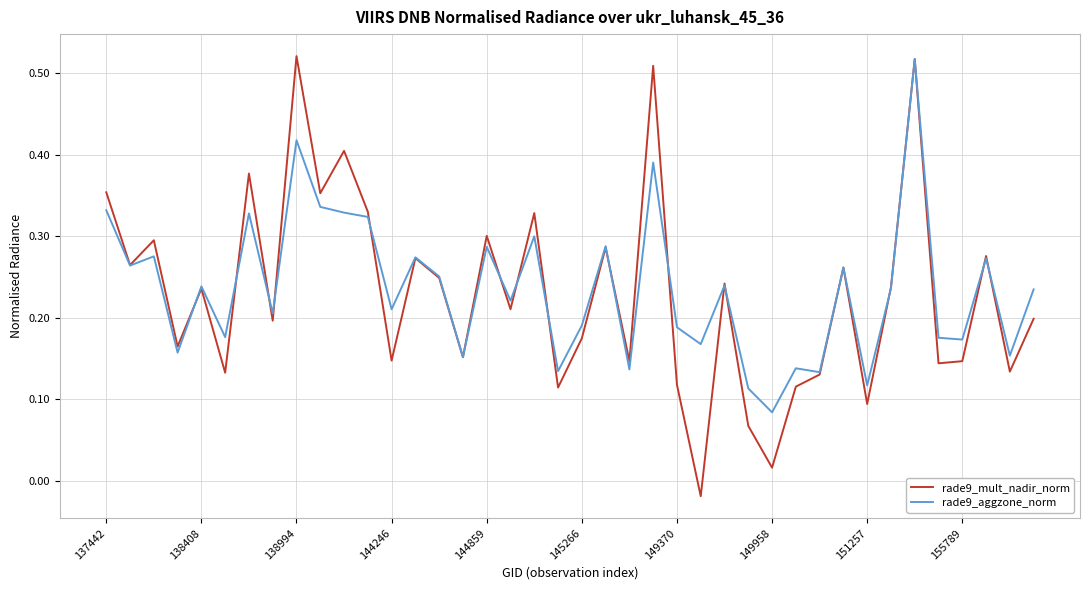

Which series has the widest spread of values?

rade9_mult_nadir_norm